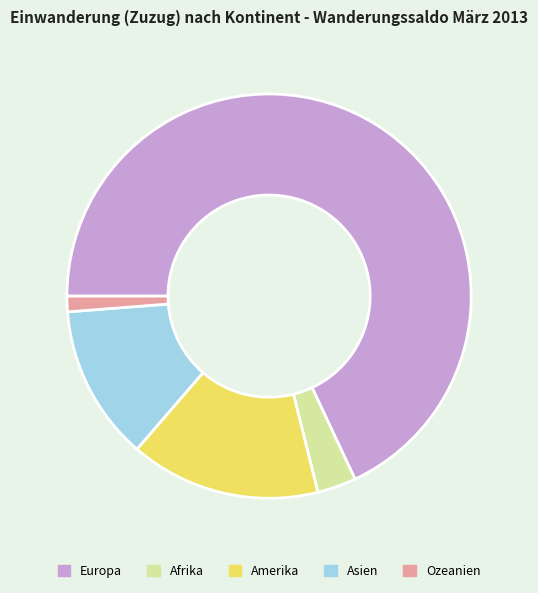

Which category has the biggest portion of the pie?

Europa